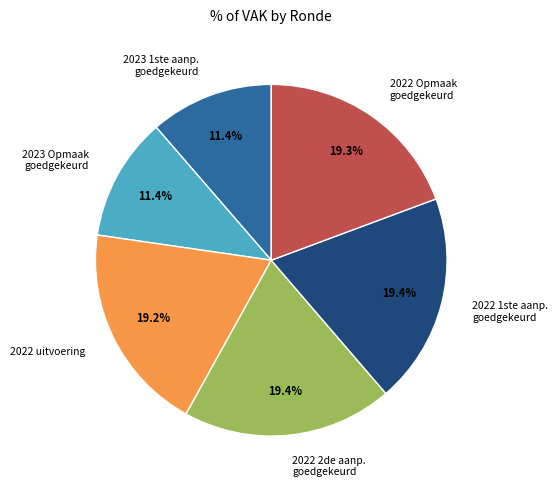

Is there any slice that represents more than half of the pie?

No